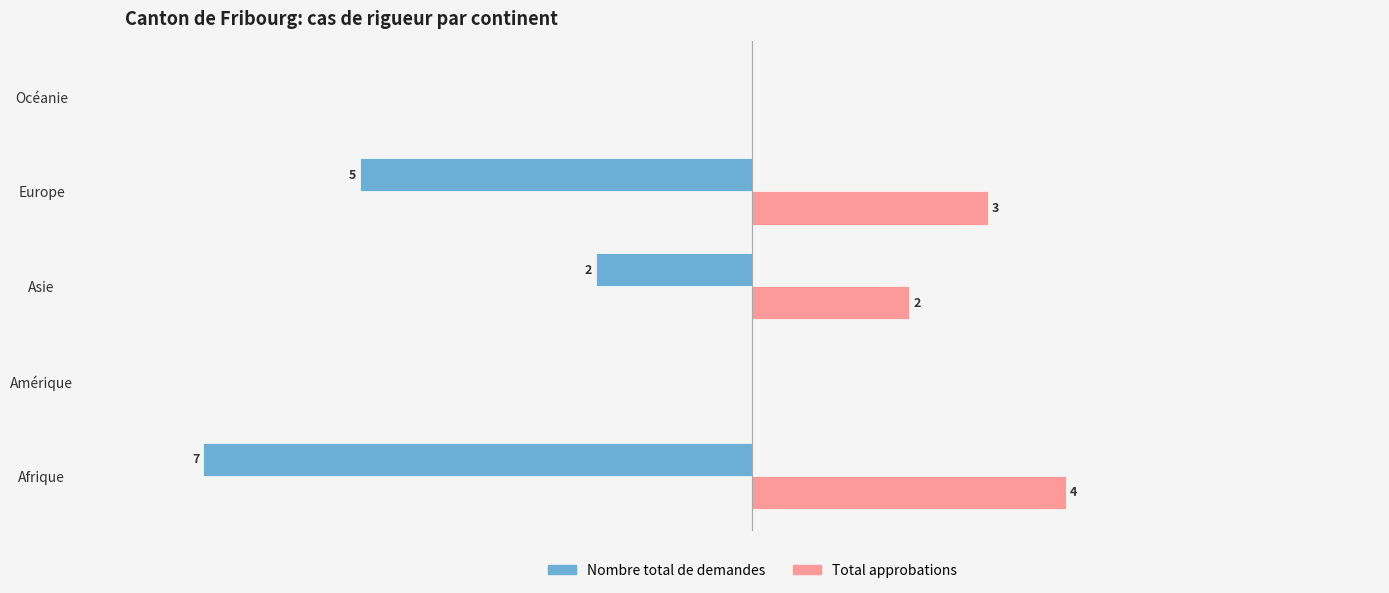

Which category has the highest value across all series?

Afrique